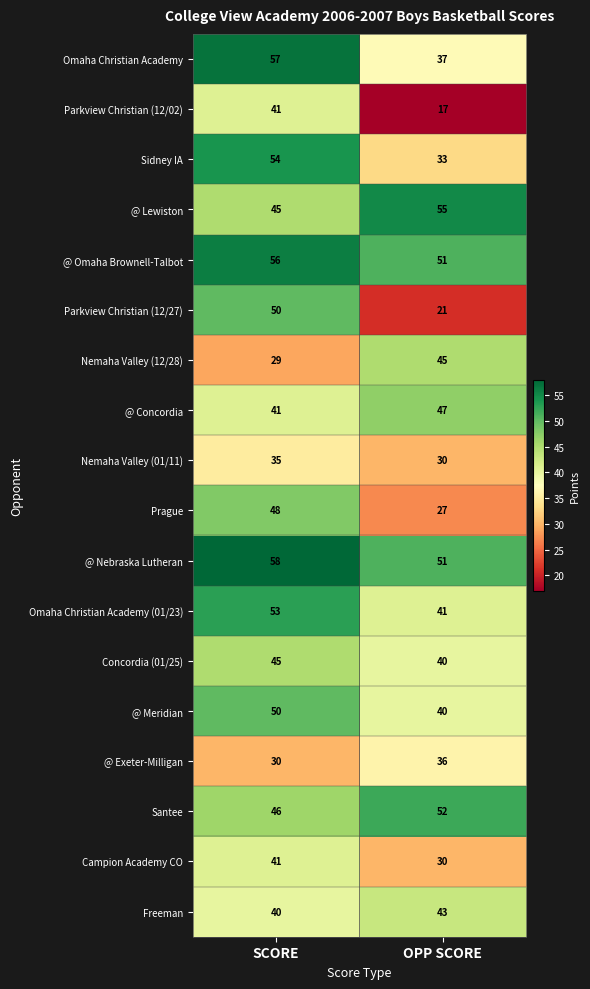

The @ Meridian series shows 40 at OPP SCORE. True or false?

True